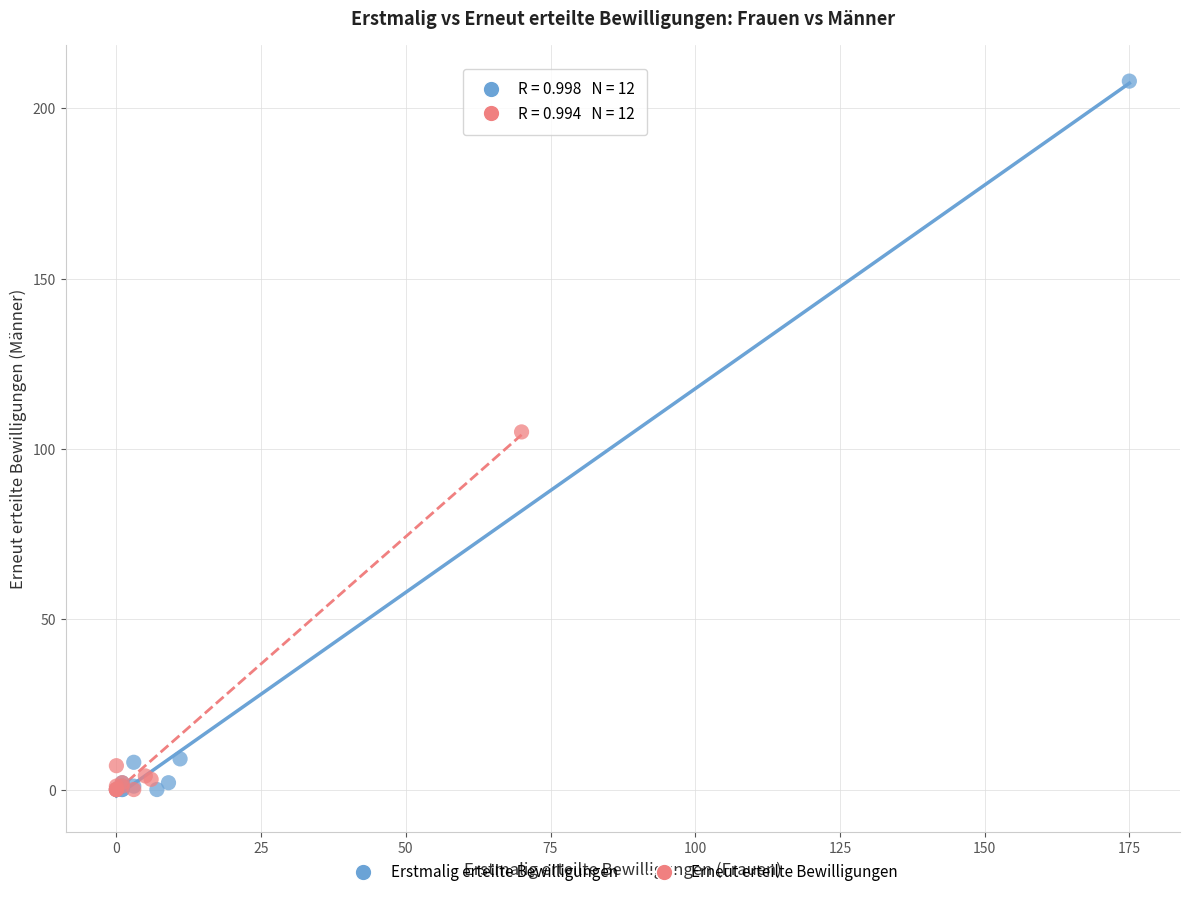

Which series has the largest Y range (max minus min)?

Erstmalig erteilte Bewilligungen